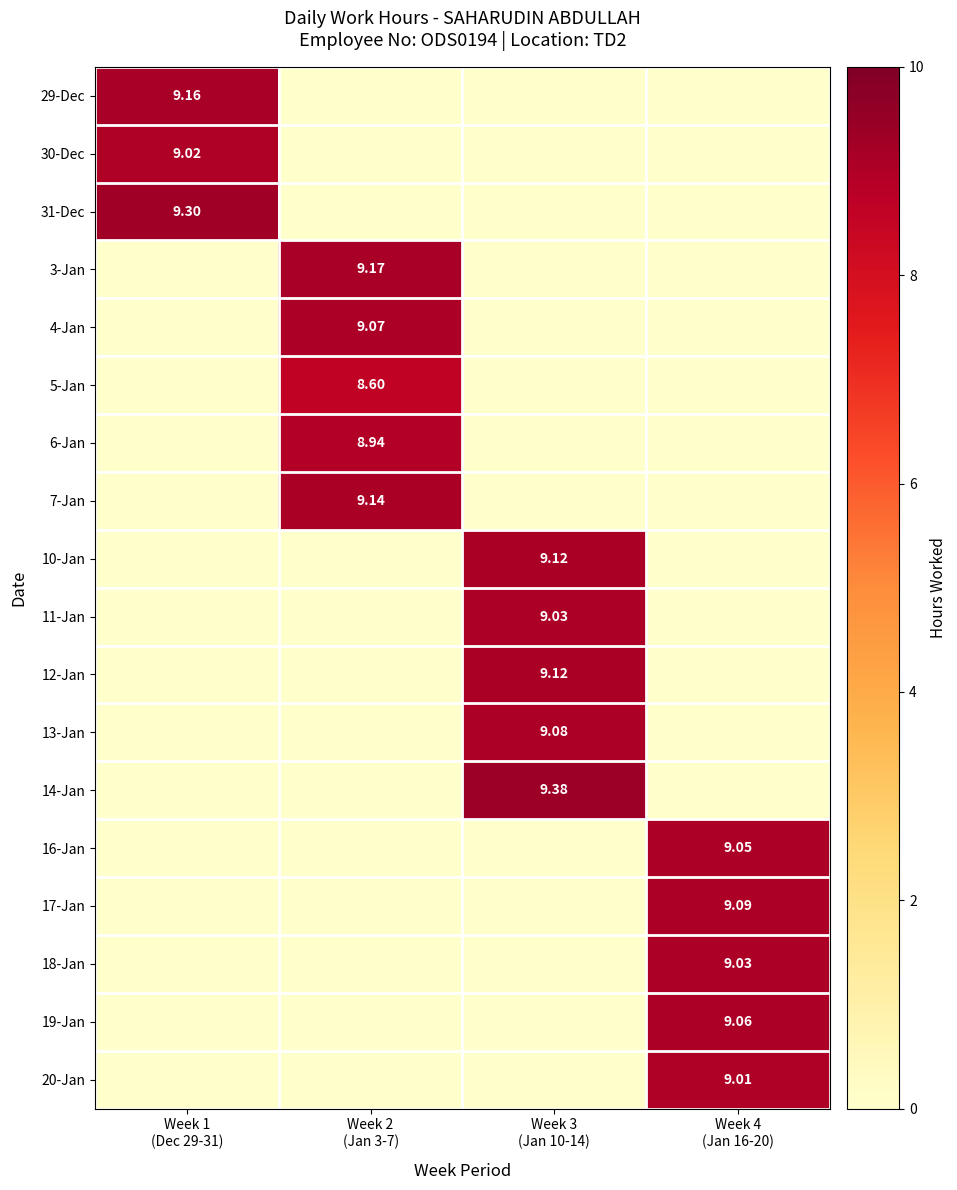

Which series has the largest total across all categories?

14-Jan